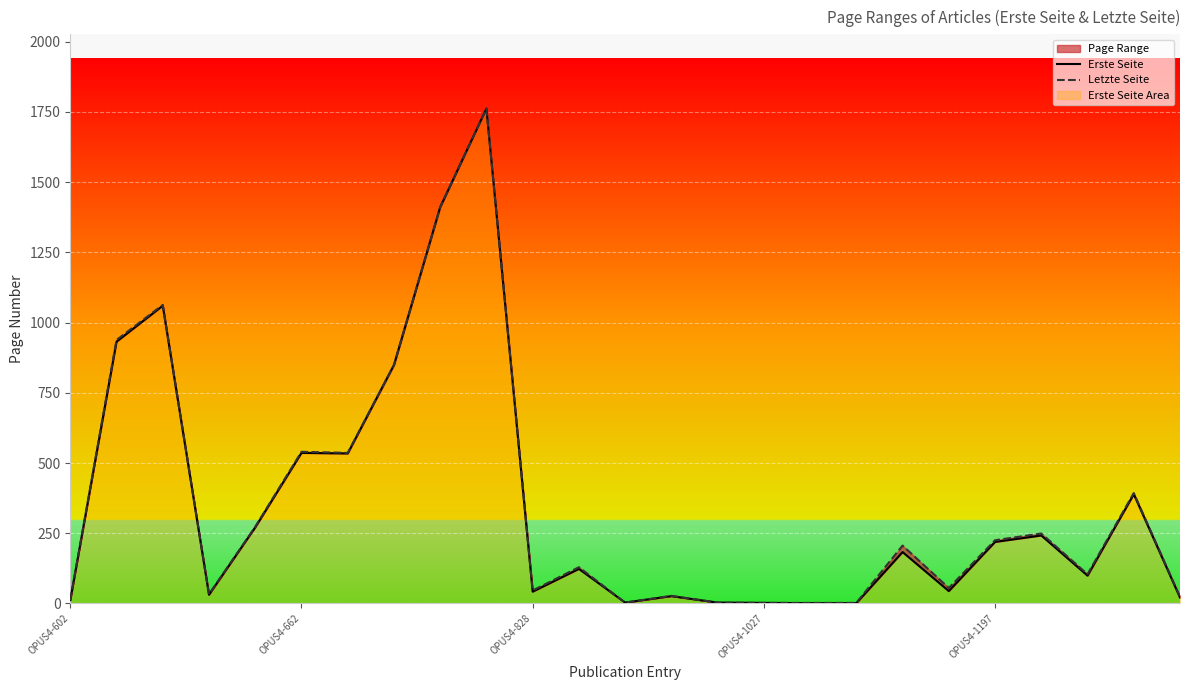

What value does the Erste Seite series have at 9, to the nearest 10?

1760